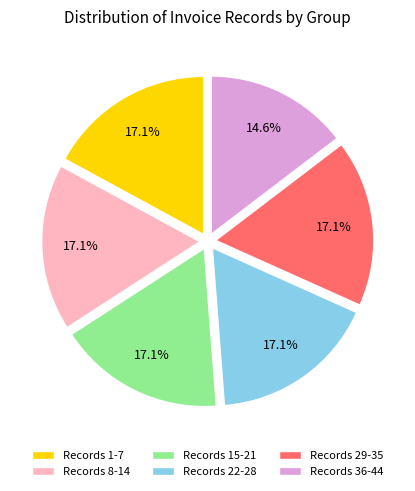

Which category has the smallest portion of the pie?

Records 36-44